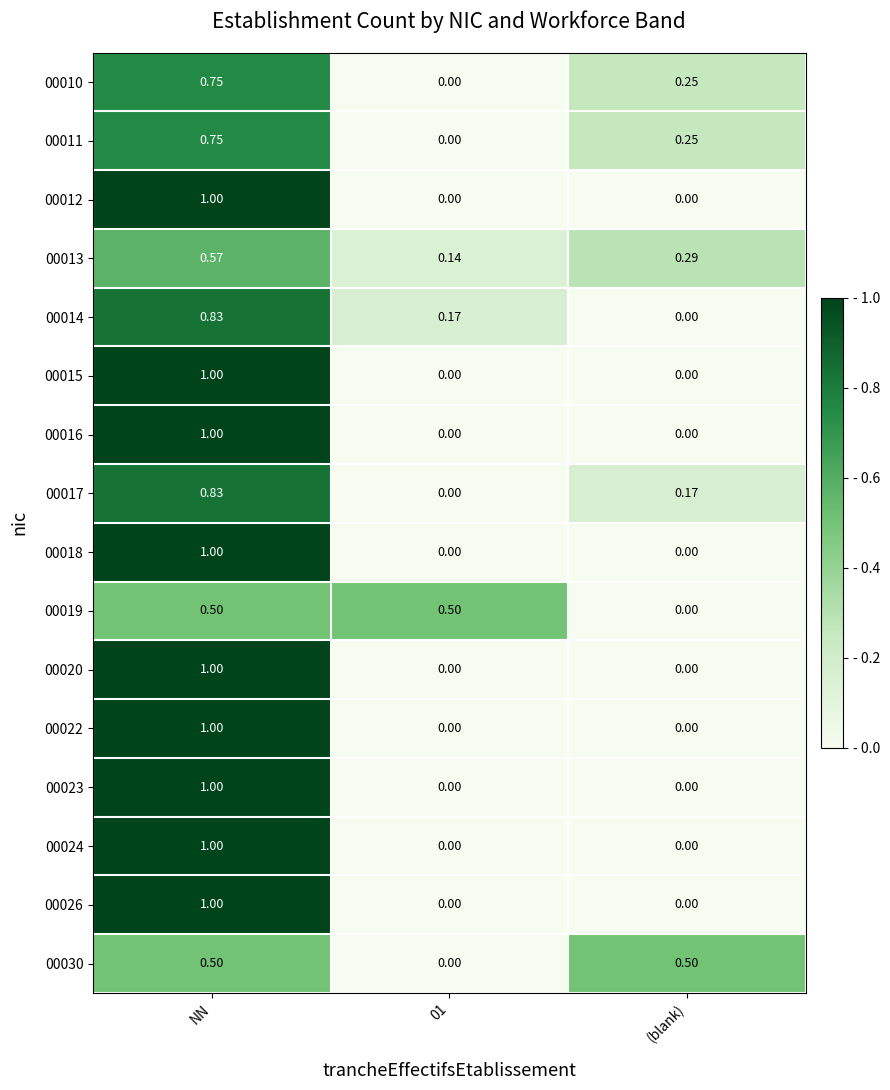

At which category is the sum across all series the highest?

NN